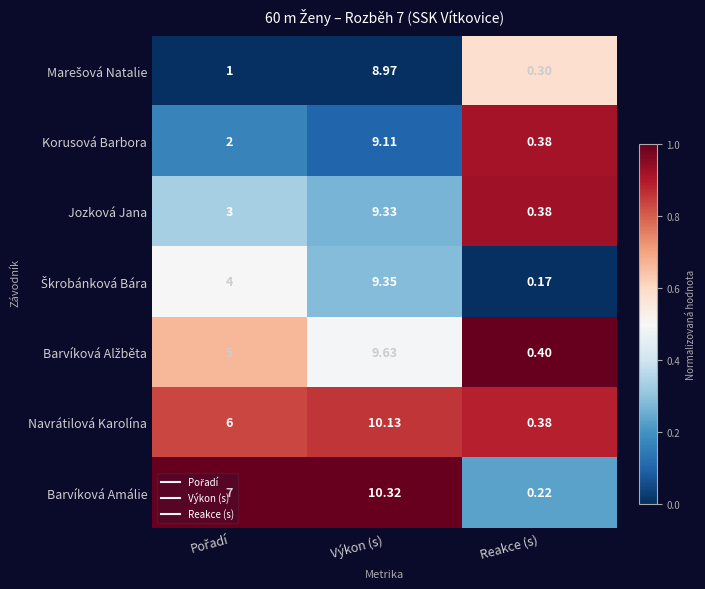

Which series changed the most between Výkon (s) and Reakce (s)?

Barvíková Amálie